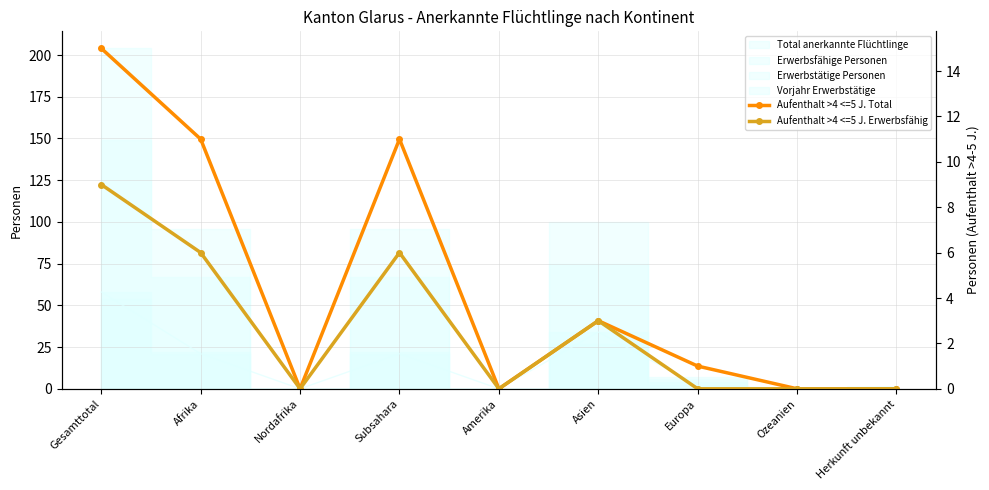

List the series in order of their peak value, highest first.

Aufenthalt >4 <=5 J. Total, Aufenthalt >4 <=5 J. Erwerbsfähig